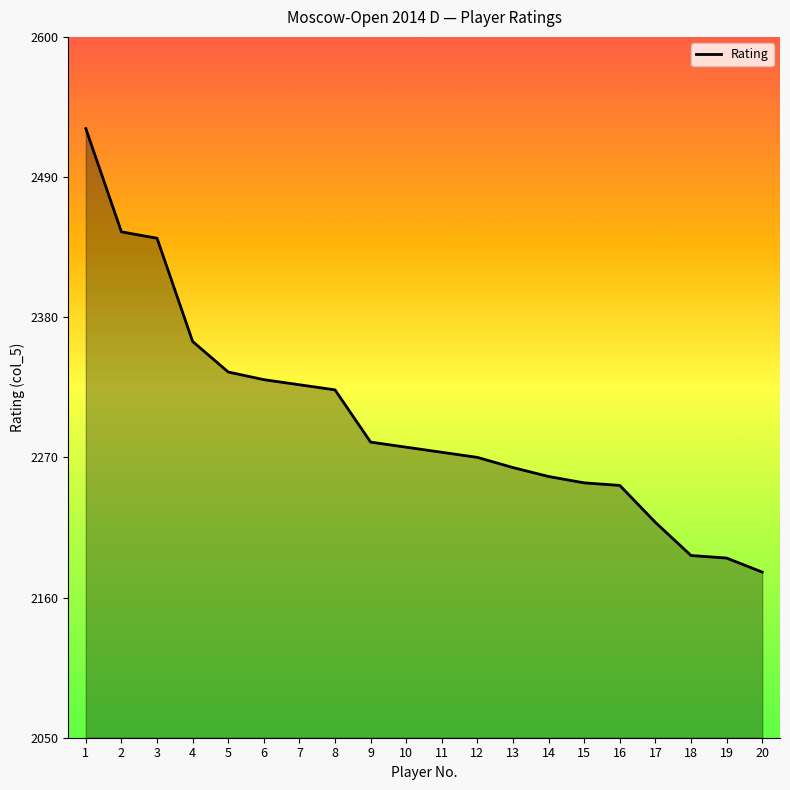

At which category does the chart reach its peak across all series?

1